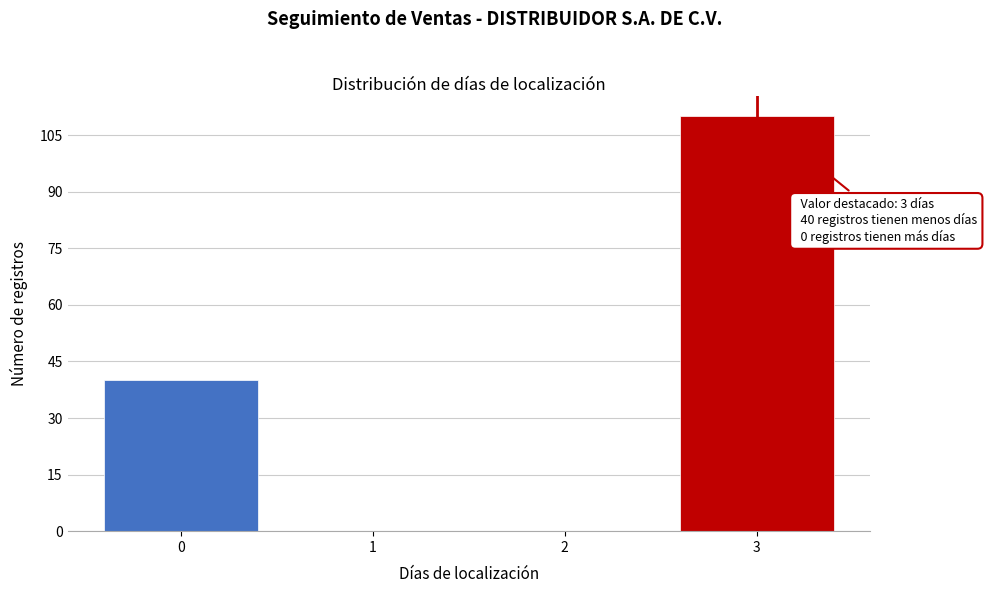

Which range on the x-axis has the tallest bar?

2.5 to 3.5